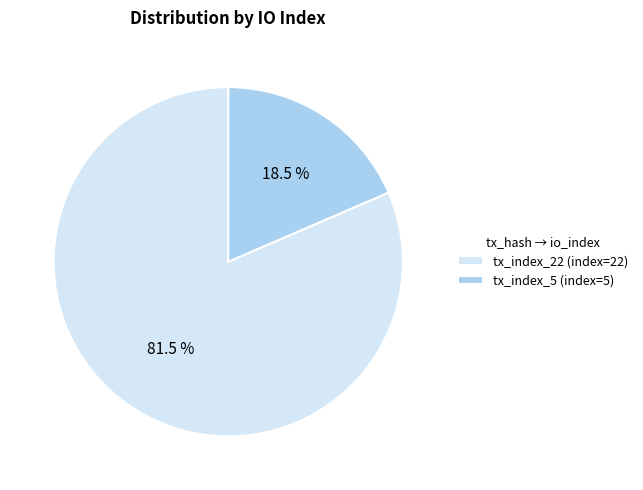

True or false: tx_index_22 accounts for 71% of the total.

False